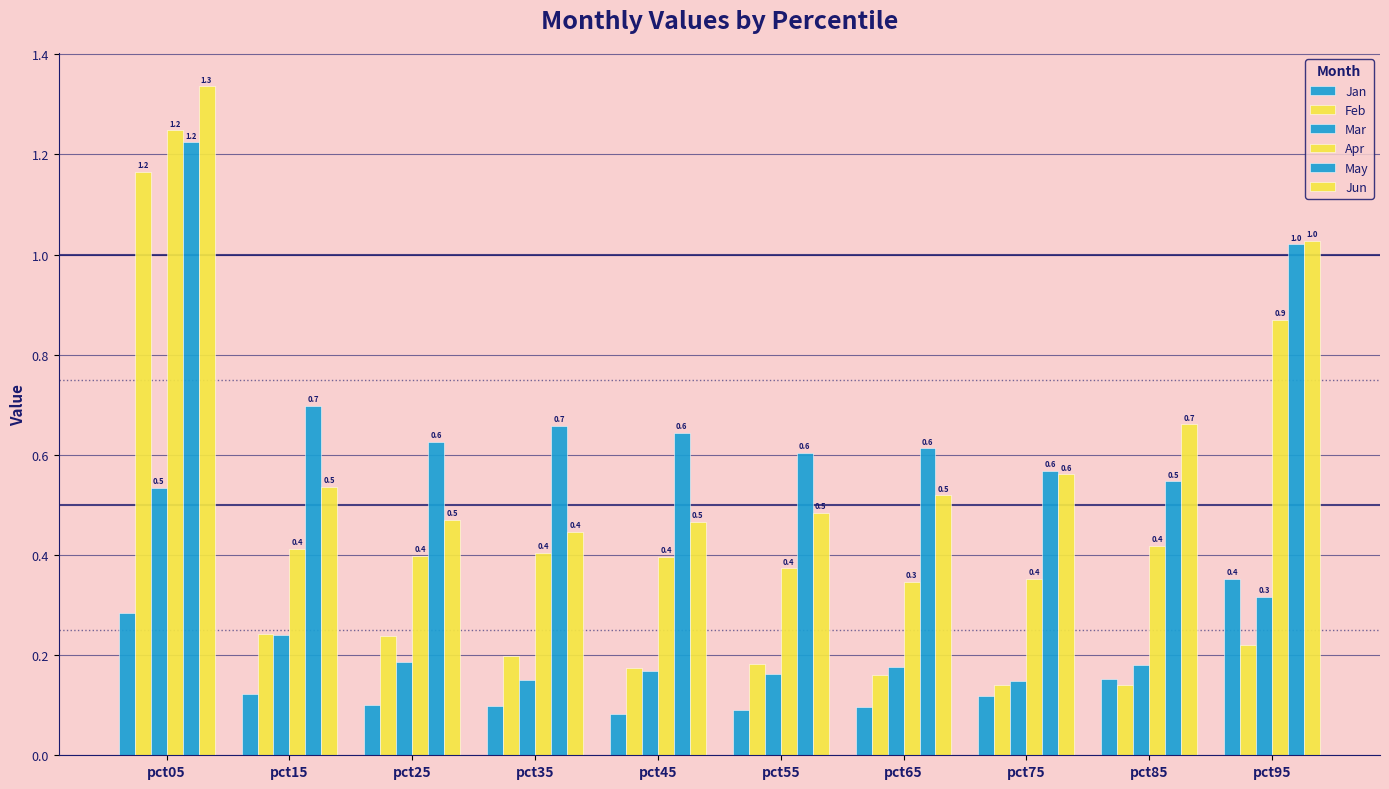

Which series has the largest total across all categories?

May